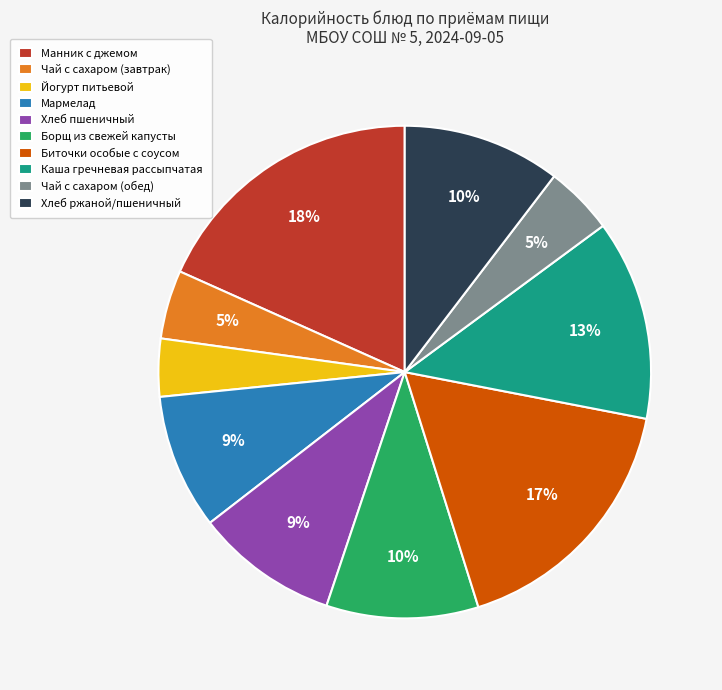

Is Хлеб пшеничный the majority of the pie?

No